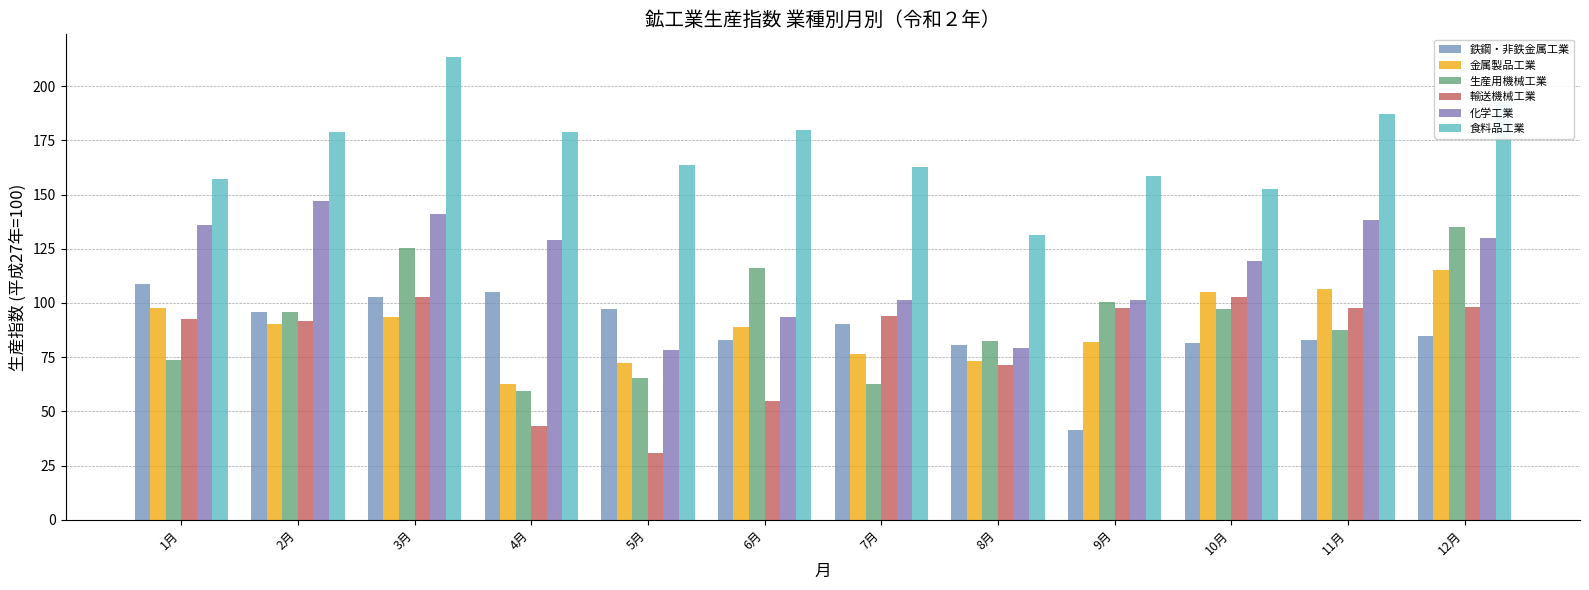

How many groups of bars are there?

12